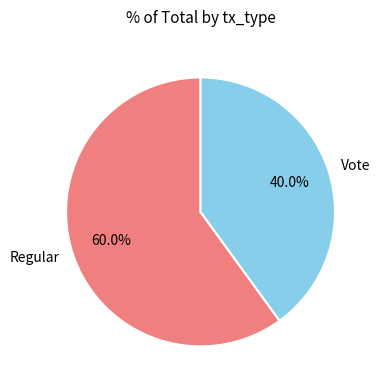

To the nearest percent, what portion does Vote represent?

40%